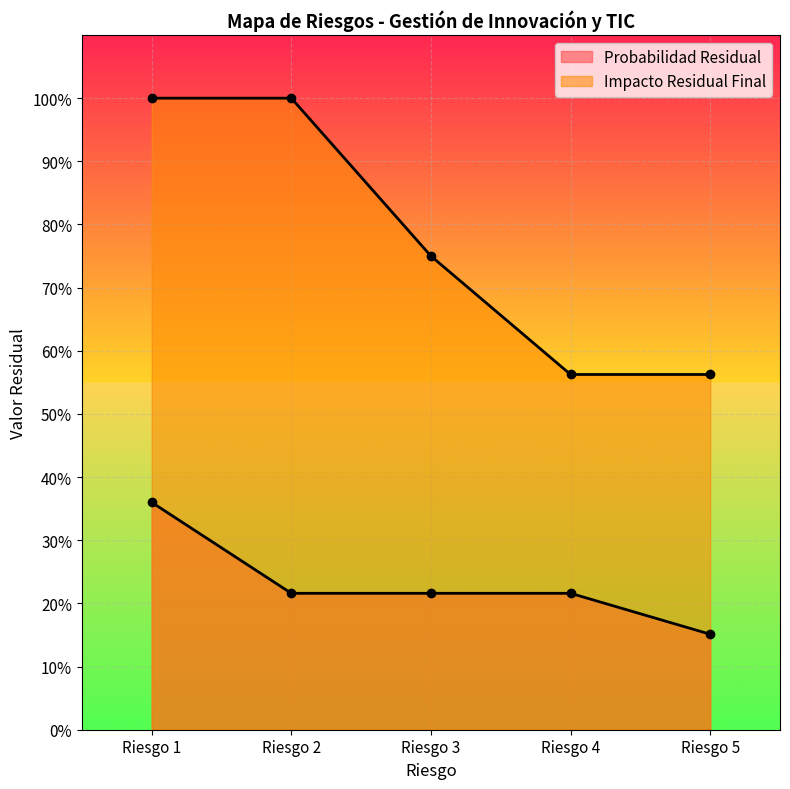

Rank the series by their maximum value, from highest to lowest.

Impacto Residual Final, Probabilidad Residual